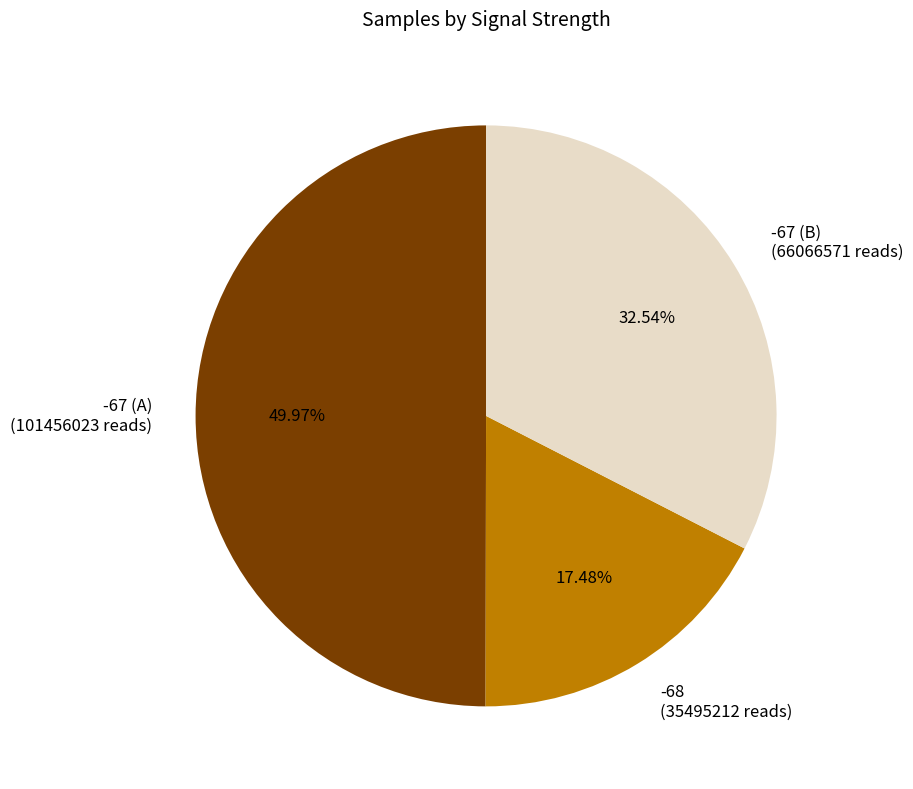

Does -68 (35495212 reads) account for over 50% of the chart?

No